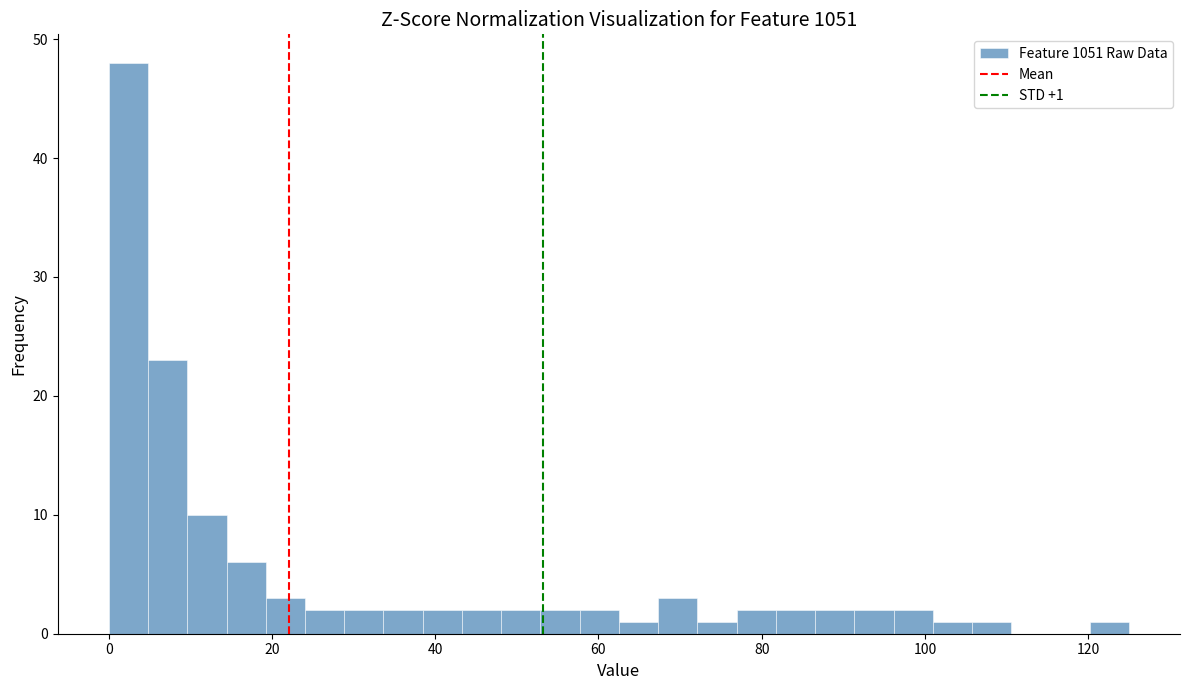

Read against the x-axis, roughly where is the centre of the tallest bar?

2